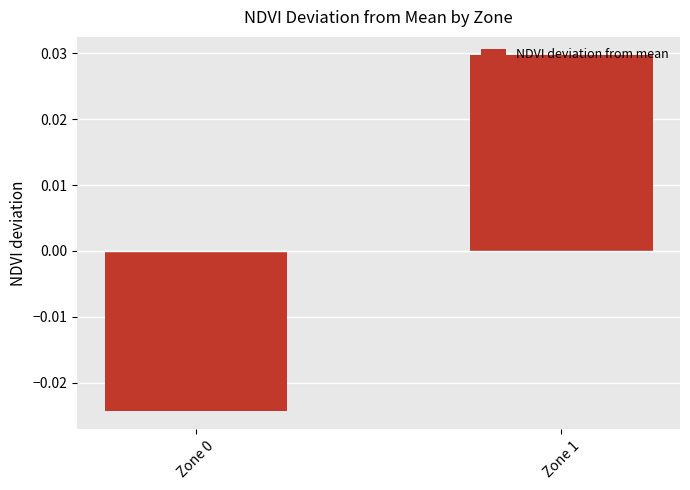

At which label does the data first exceed 0?

Zone 1